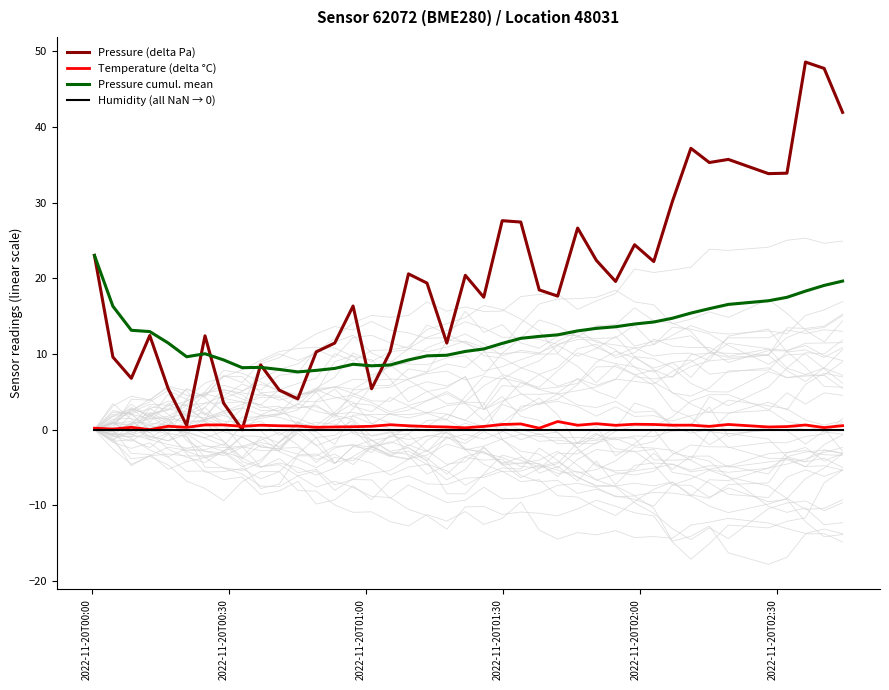

How many values in the Pressure (delta Pa) series exceed 19?

20